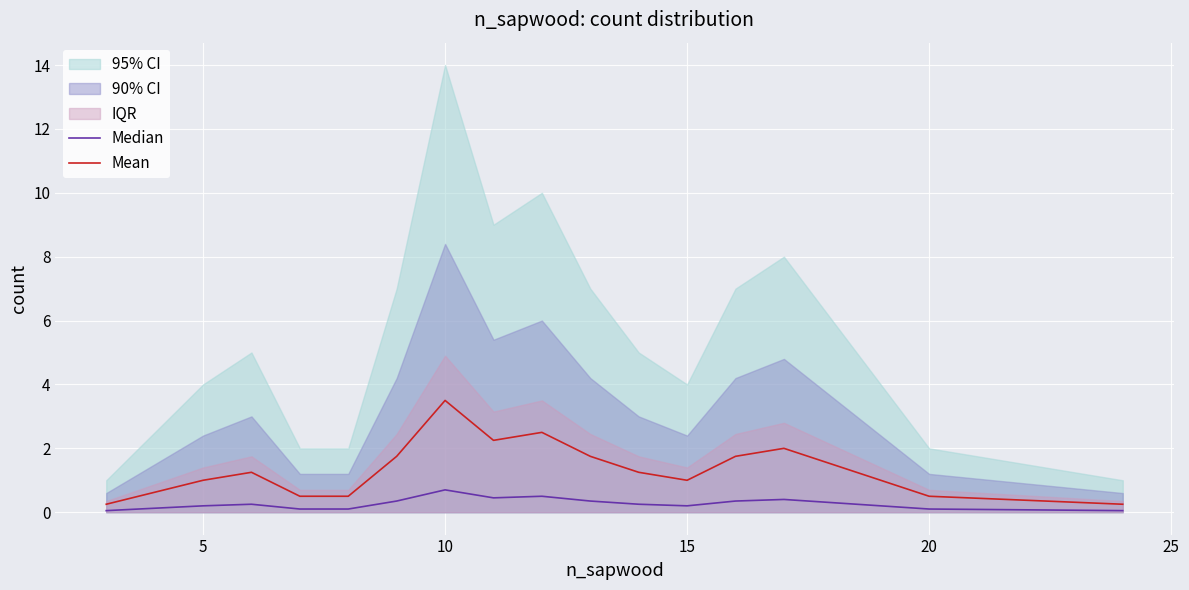

What is the difference between the maximum and second lowest values in the Median series?

0.7